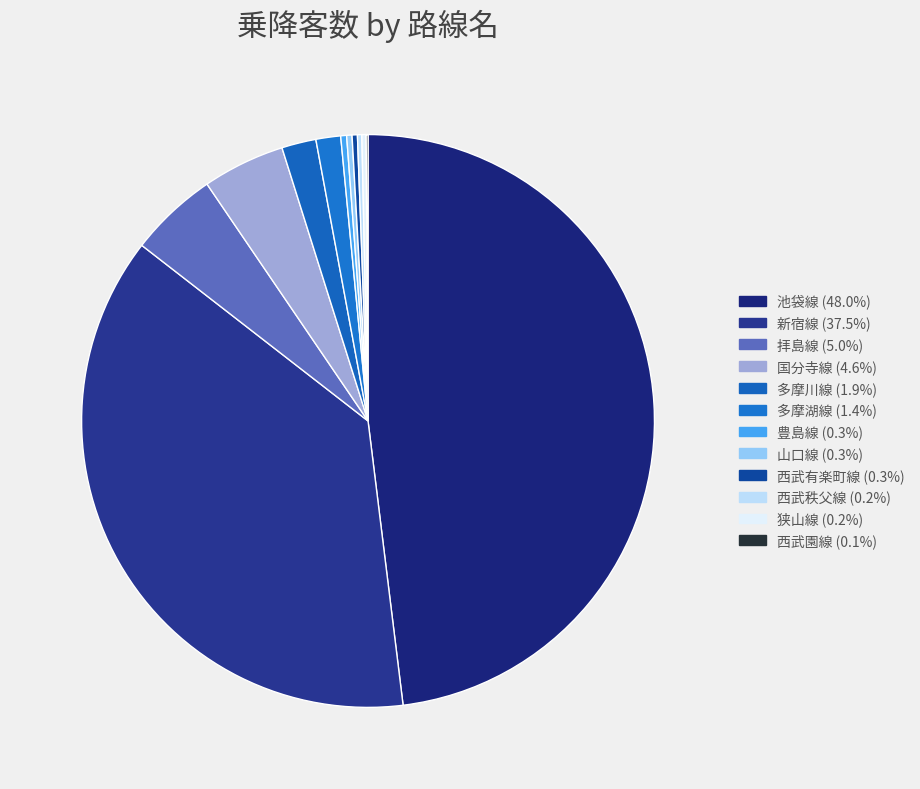

What percentage is the 多摩川線 slice, to the nearest percent?

2%